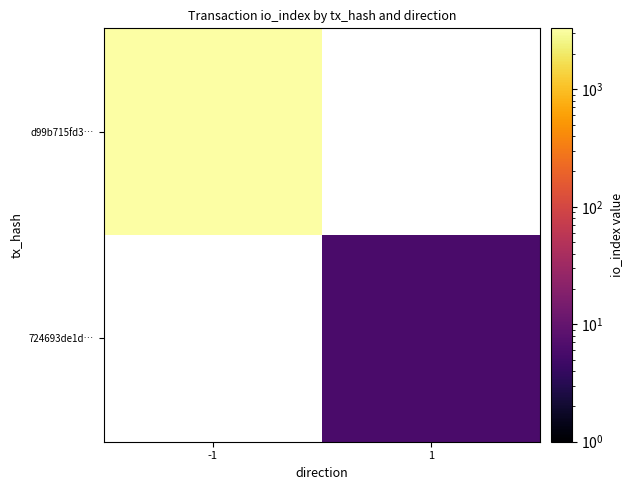

What is the highest value of the d99b715fd3… series?

3301.0